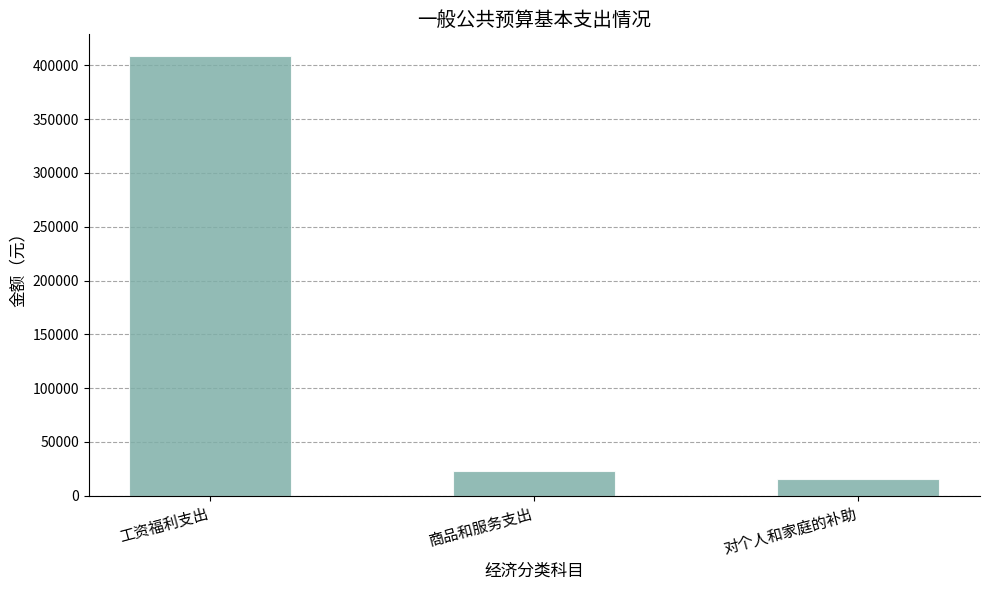

What is the label of the 3rd bar from the left?

对个人和家庭的补助